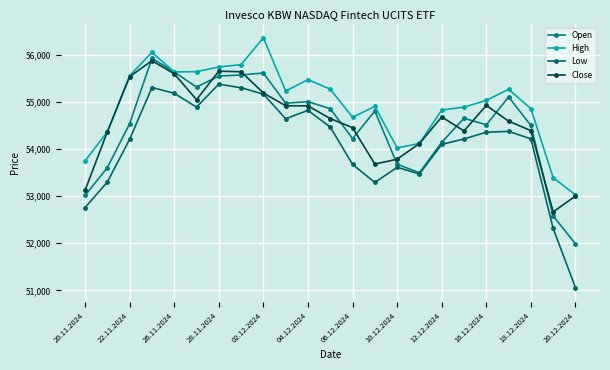

How many lines are shown in the chart?

4